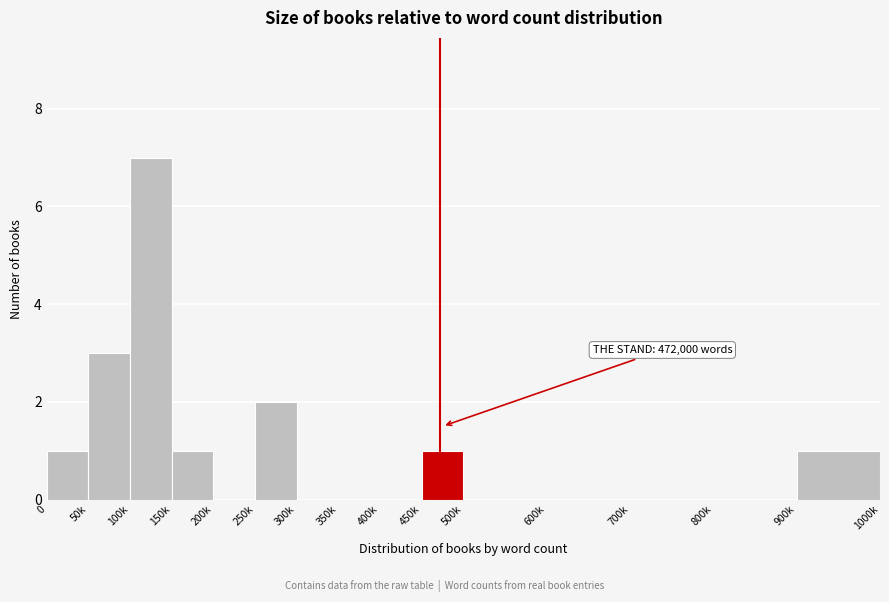

Reading left to right, extract all data points from this chart.

0=1	50k=3	100k=7	150k=1	200k=0	250k=2	300k=0	350k=0	400k=0	450k=1	500k=0	600k=0	700k=0	800k=0	900k=1